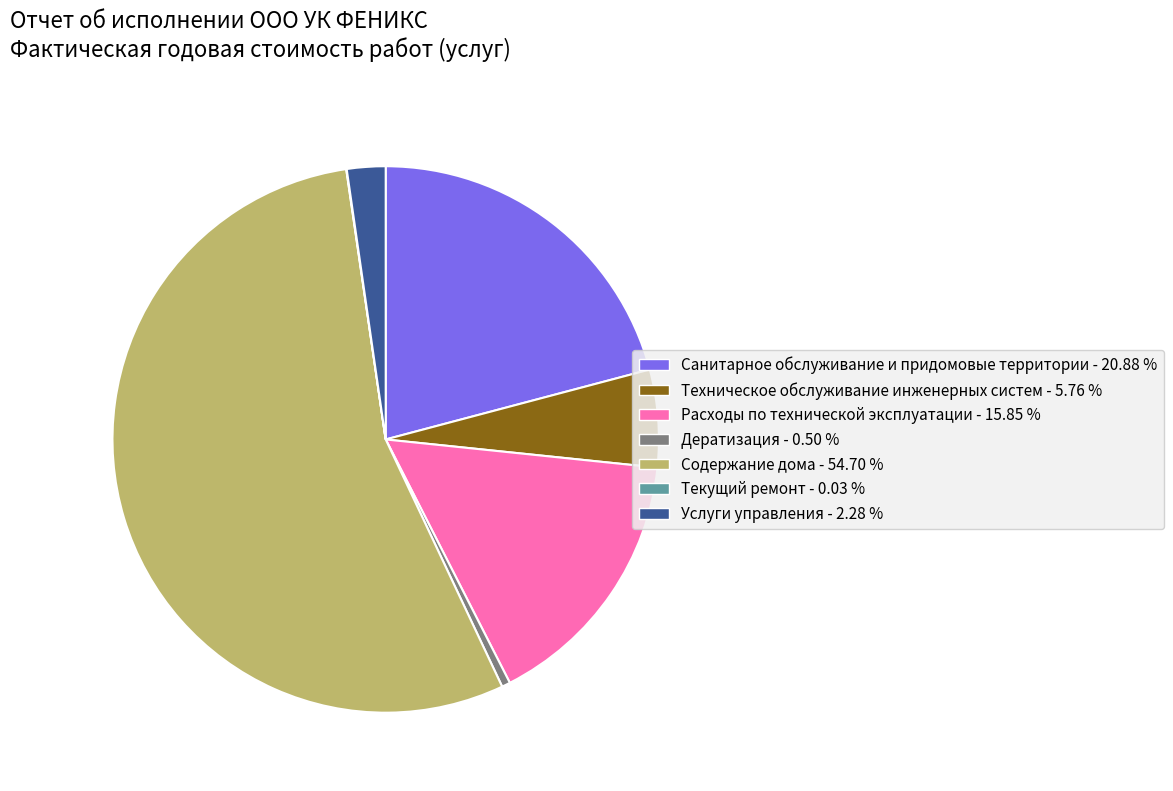

Which slice is the largest?

Содержание дома